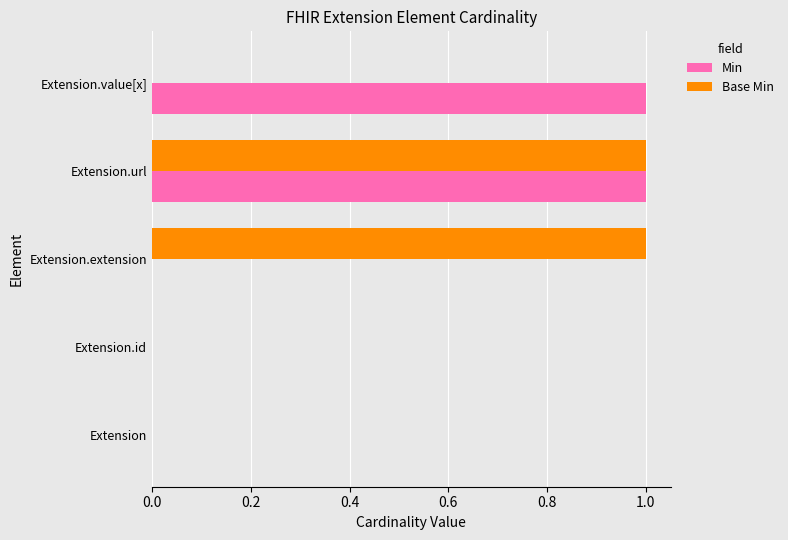

Is the value of Base Min at Extension.value[x] greater than the value of Min at Extension.url?

No